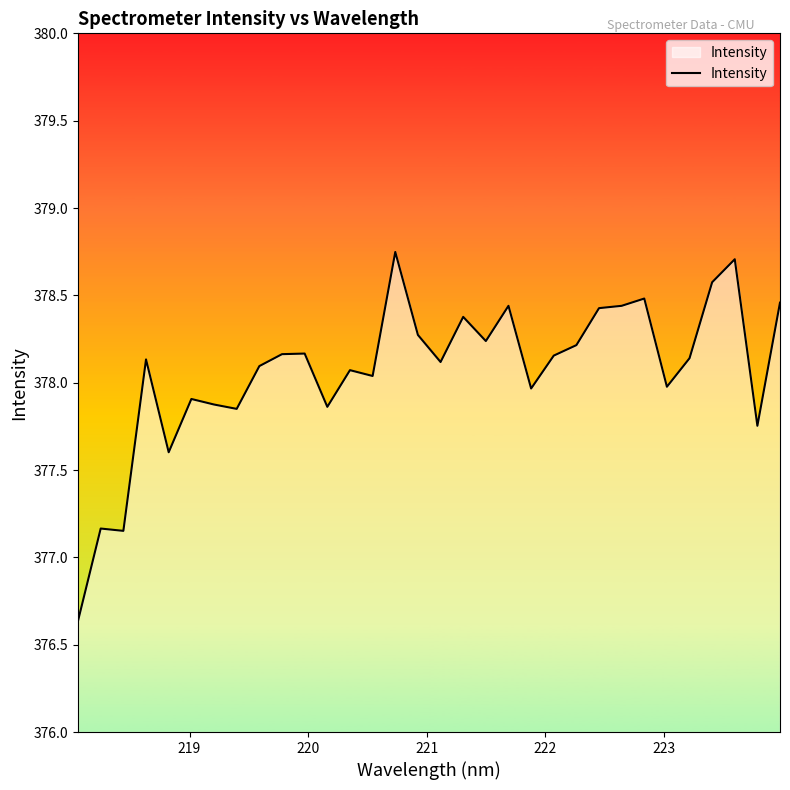

What is the minimum value shown in the chart?

376.6